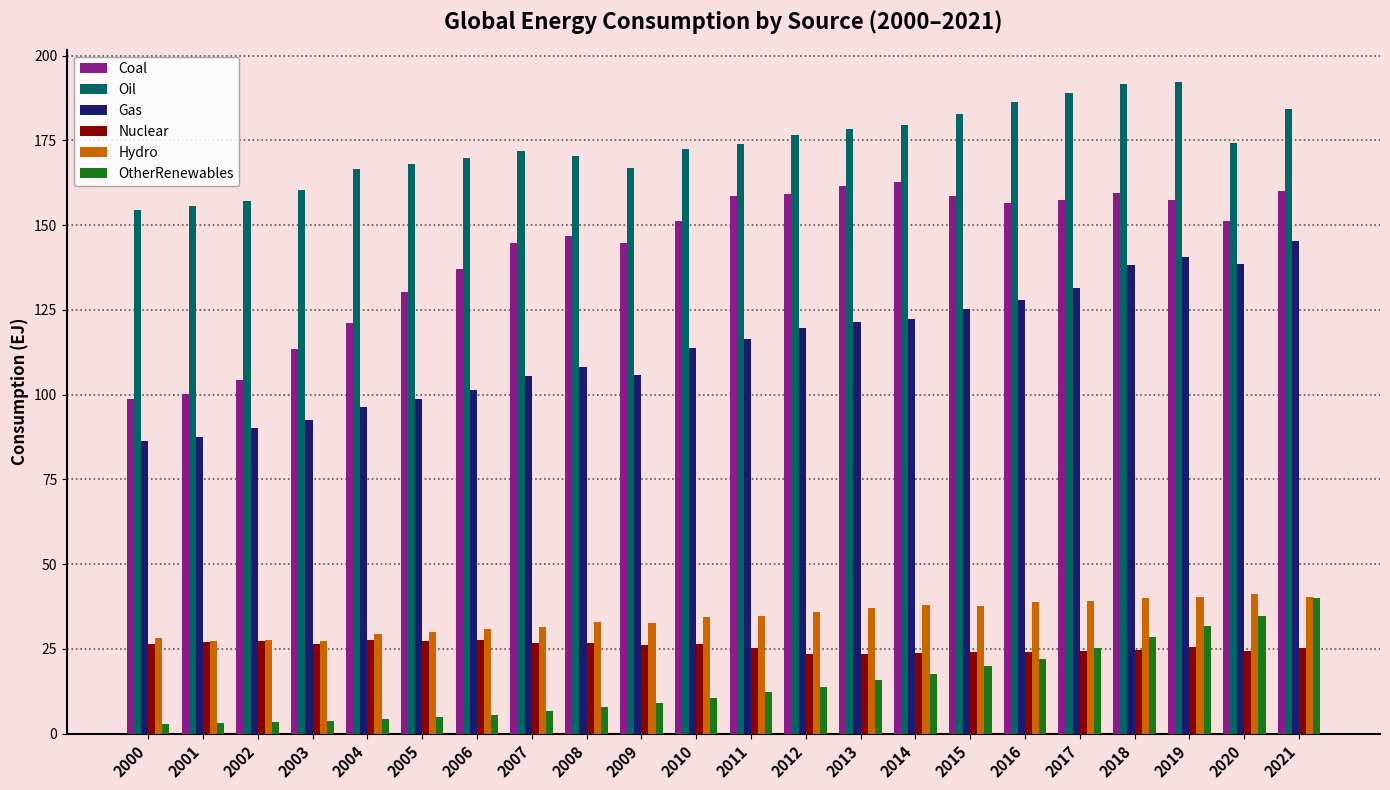

What is the difference between the maximum and minimum values in the Gas series?

59.0